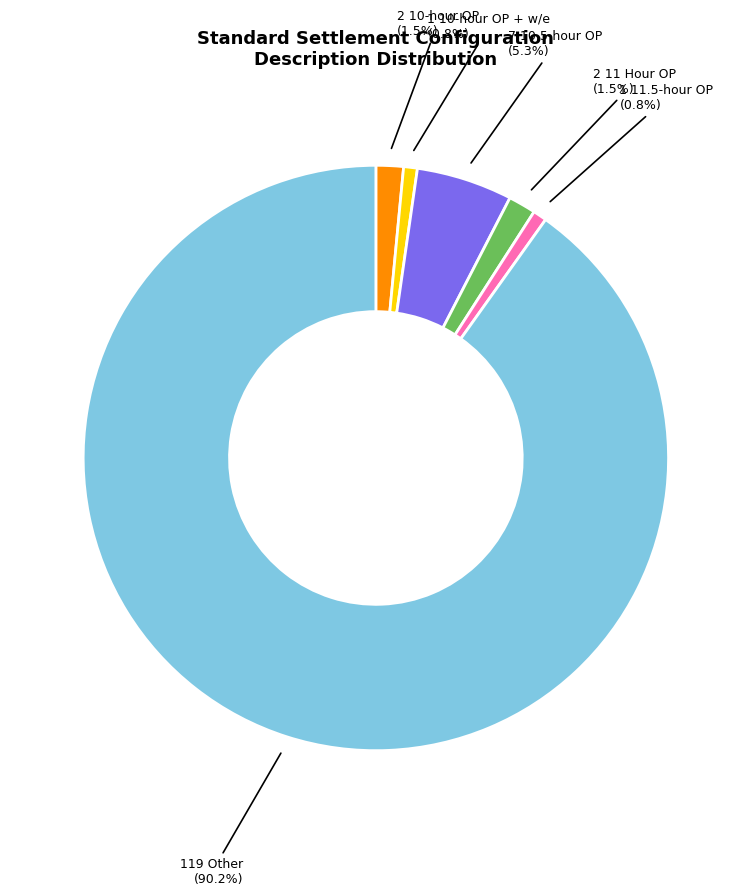

Does any single category account for the majority?

Yes